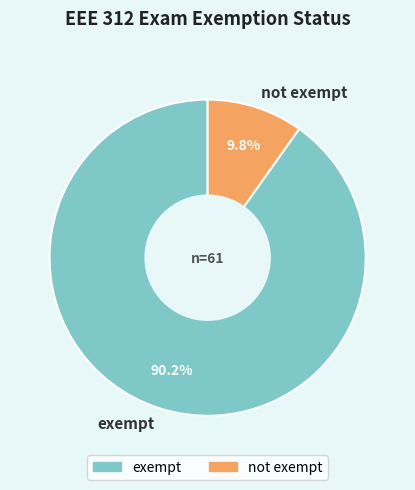

Which category has the biggest portion of the pie?

exempt